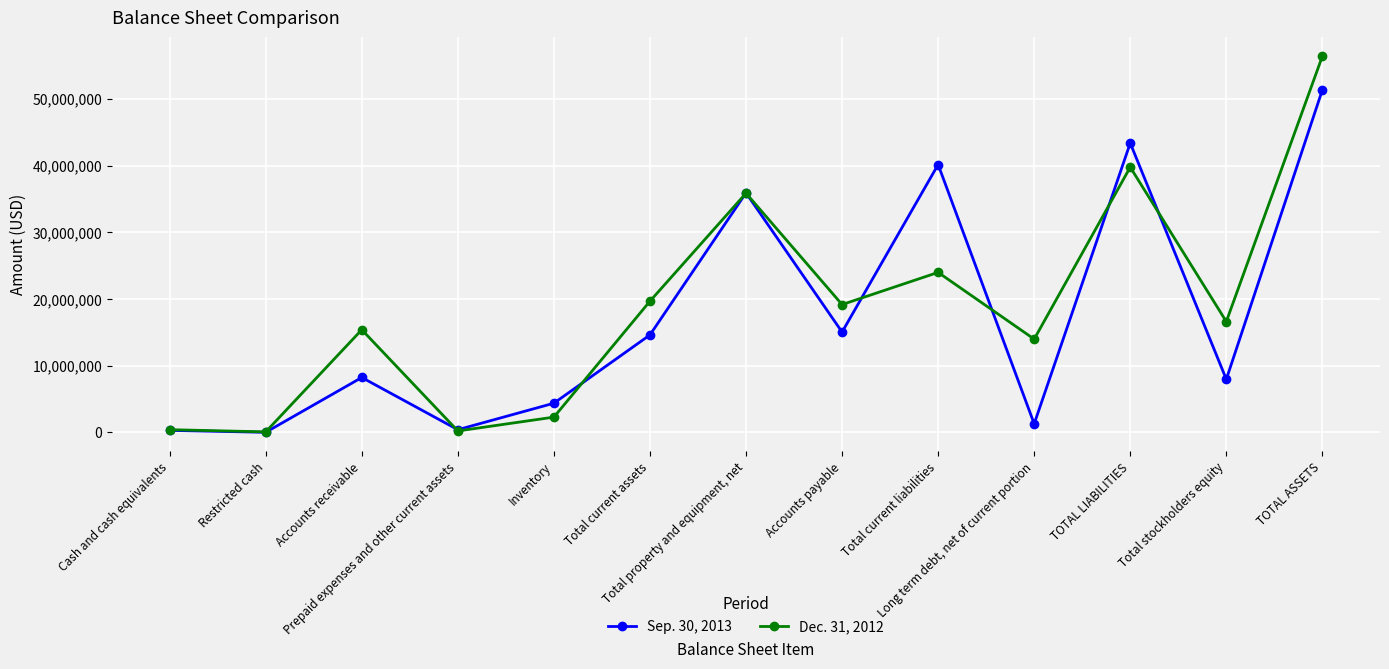

Which series has the largest range (max minus min)?

Dec. 31, 2012